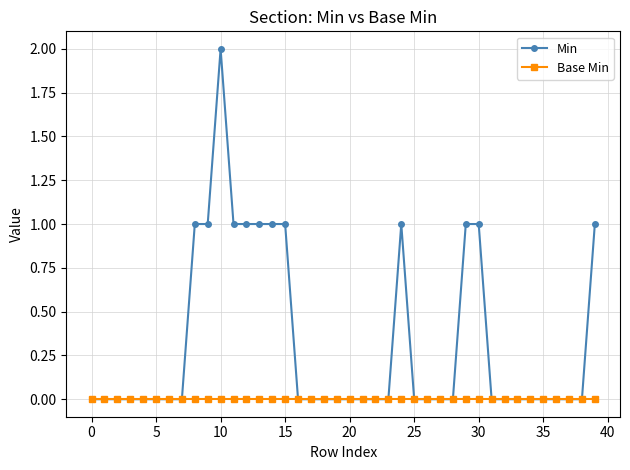

List the series in order of their overall mean, lowest first.

Base Min, Min